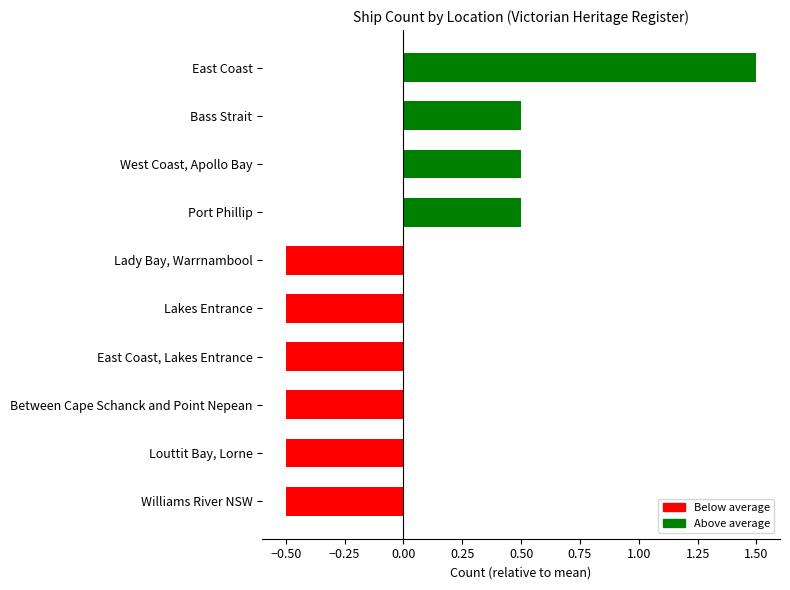

How many values are above zero?

4